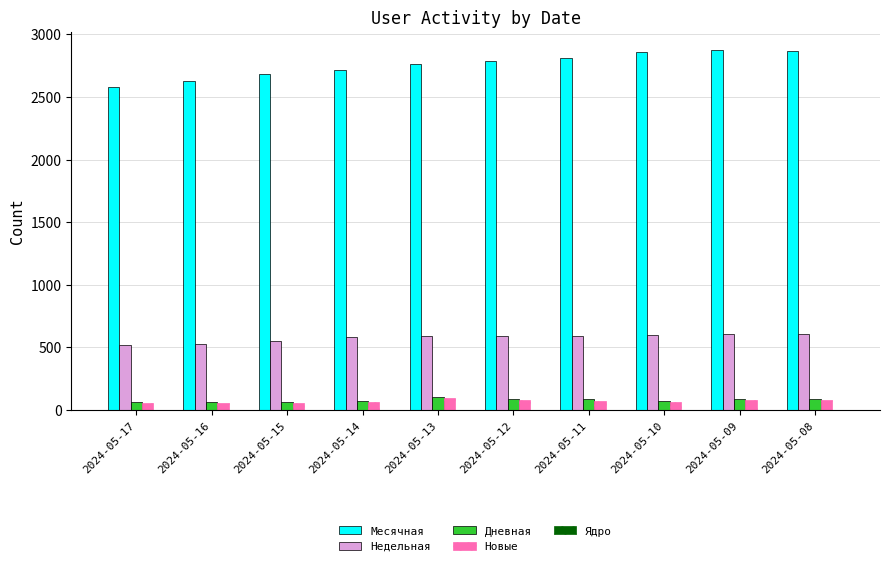

The value of Месячная at 2024-05-11 is 2810. True or false?

True